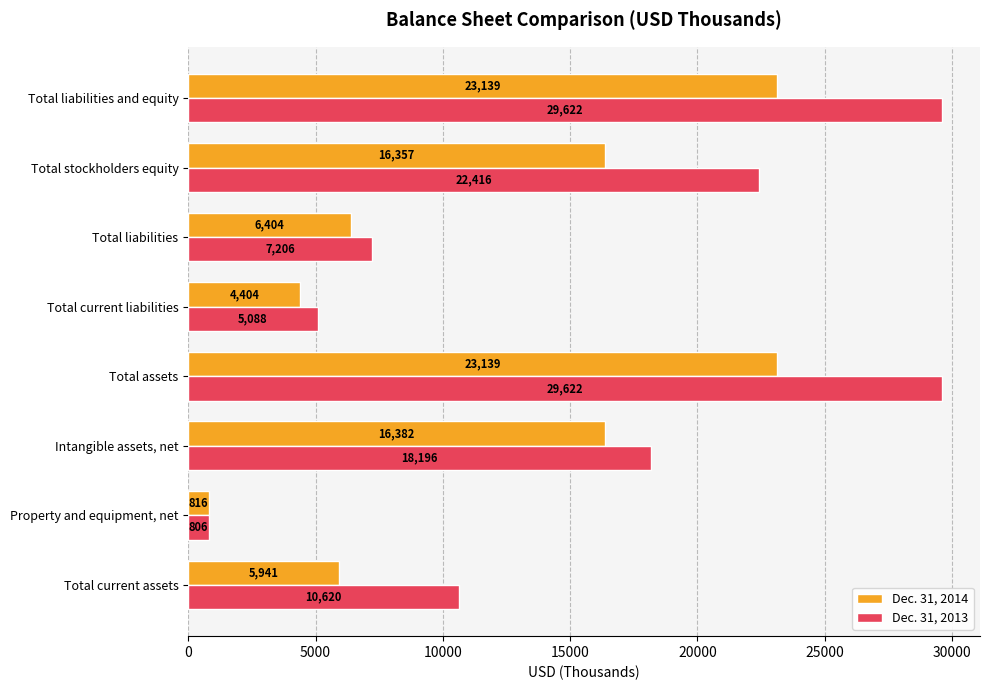

The Dec. 31, 2013 series shows 22416 at Total stockholders equity. True or false?

True